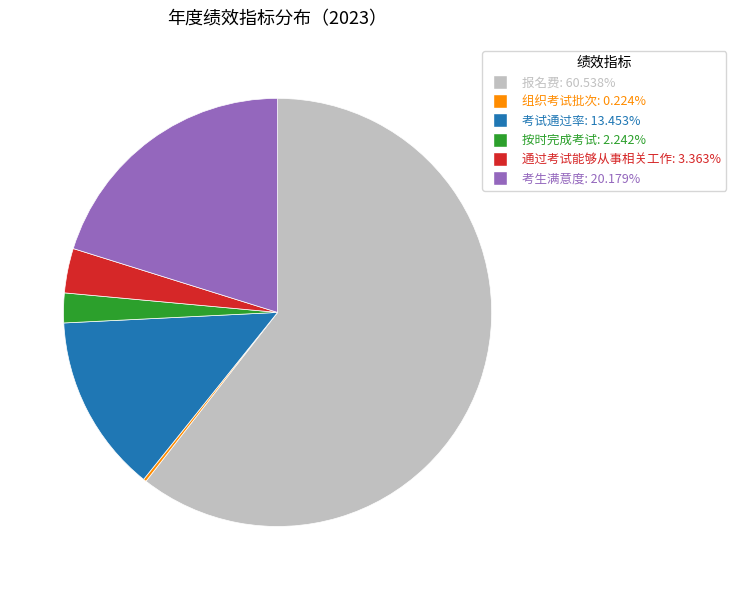

Which category has the biggest portion of the pie?

报名费